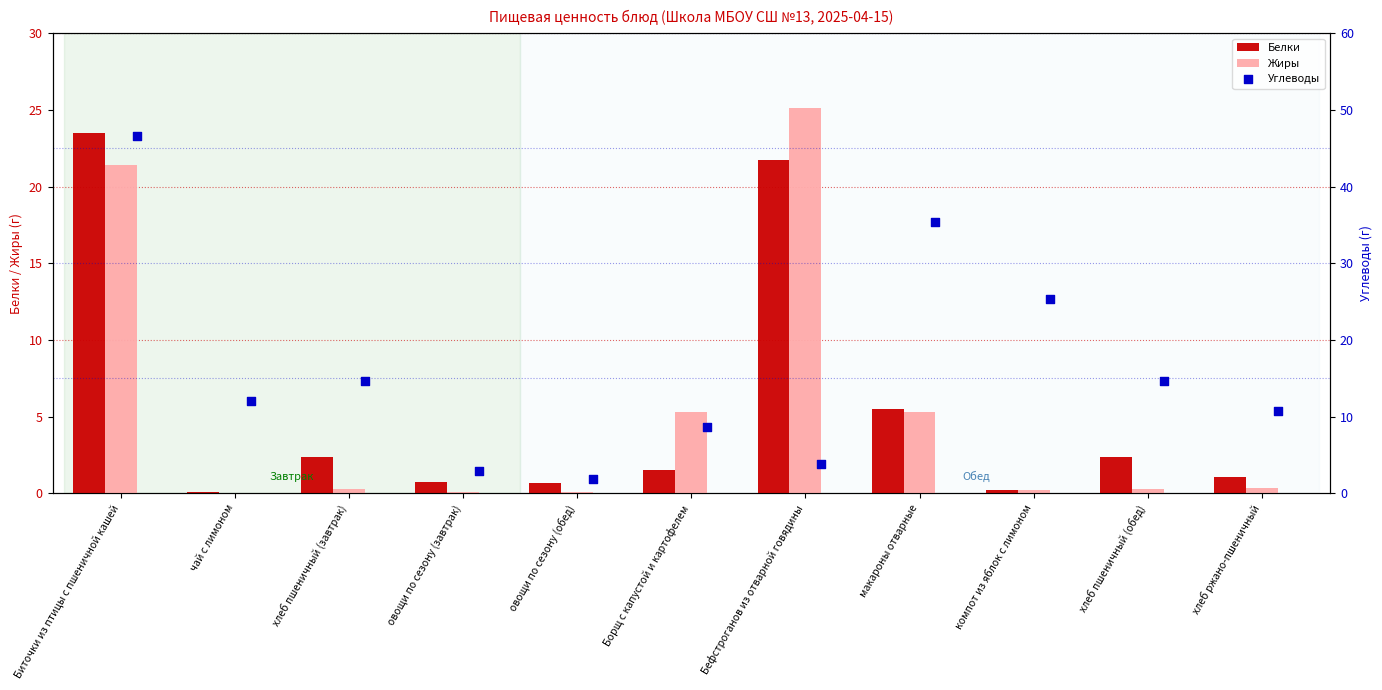

Which series has the largest Y range (max minus min)?

Углеводы